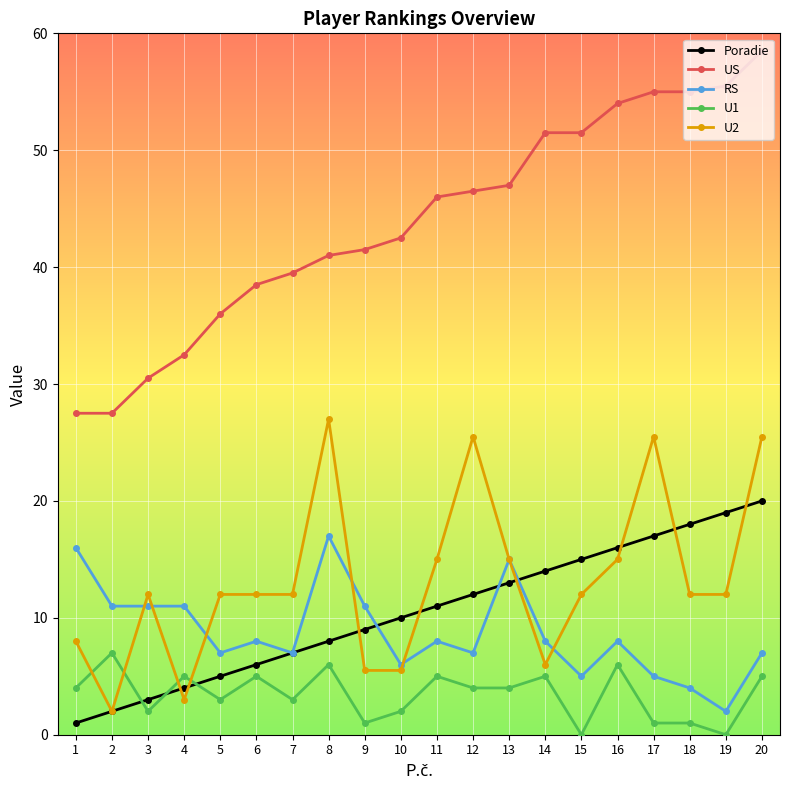

What is the difference between the maximum and minimum values in the US series?

31.0